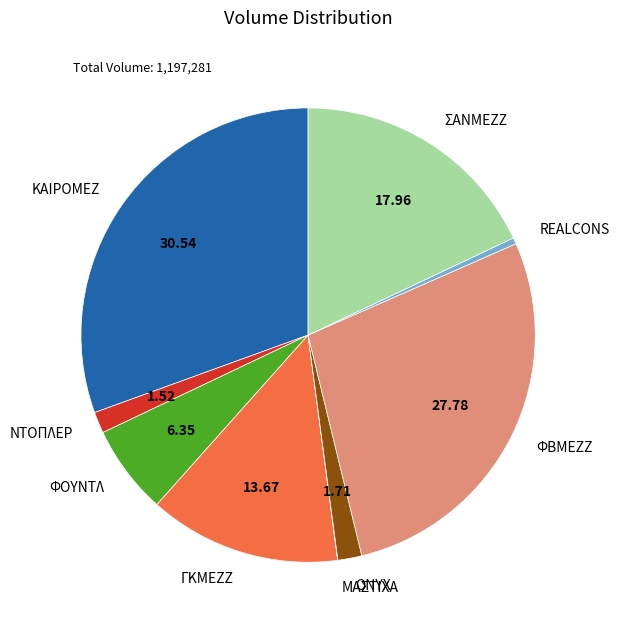

Is the sum of ONYX and ΚΑΙΡΟΜΕΖ greater than half?

No